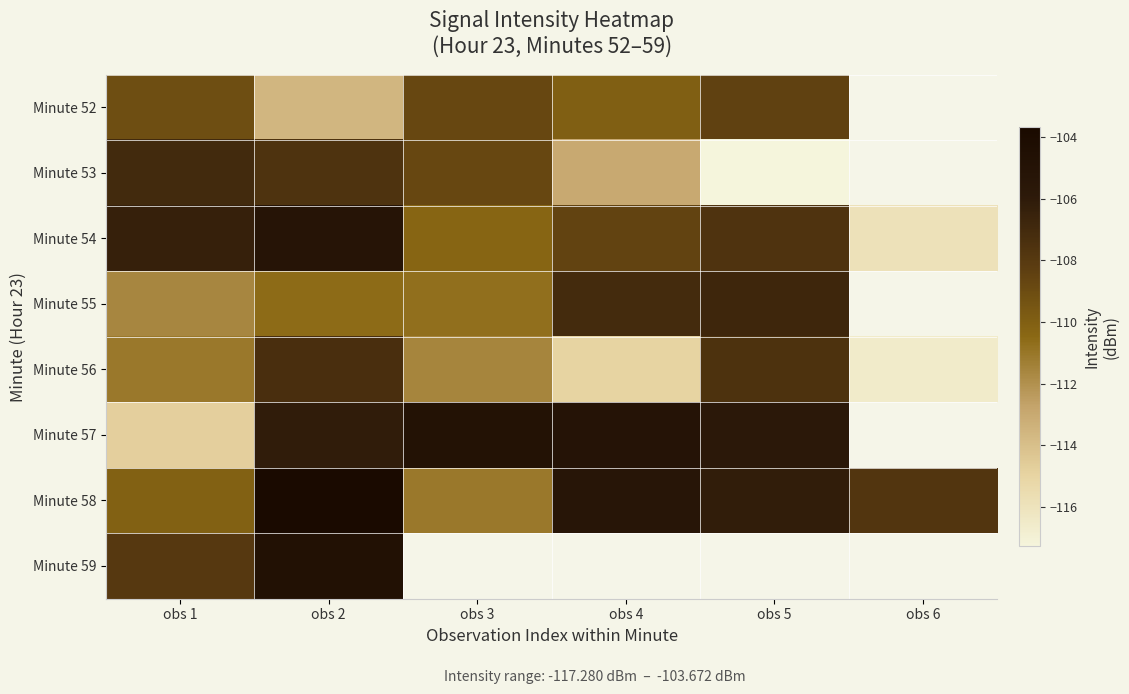

At which label is Minute 56 closest to -111?

obs 1